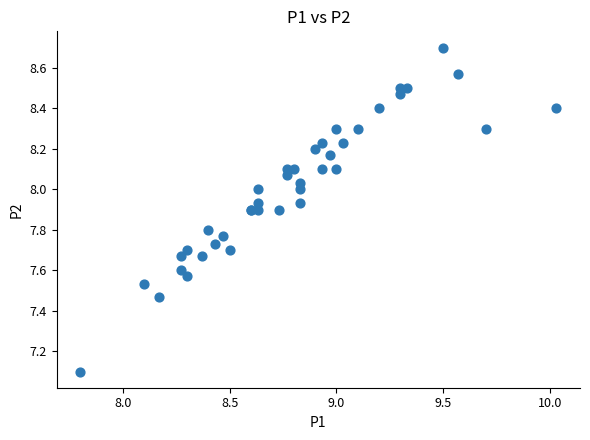

What Y value in the scatter plot is closest to 7?

7.1